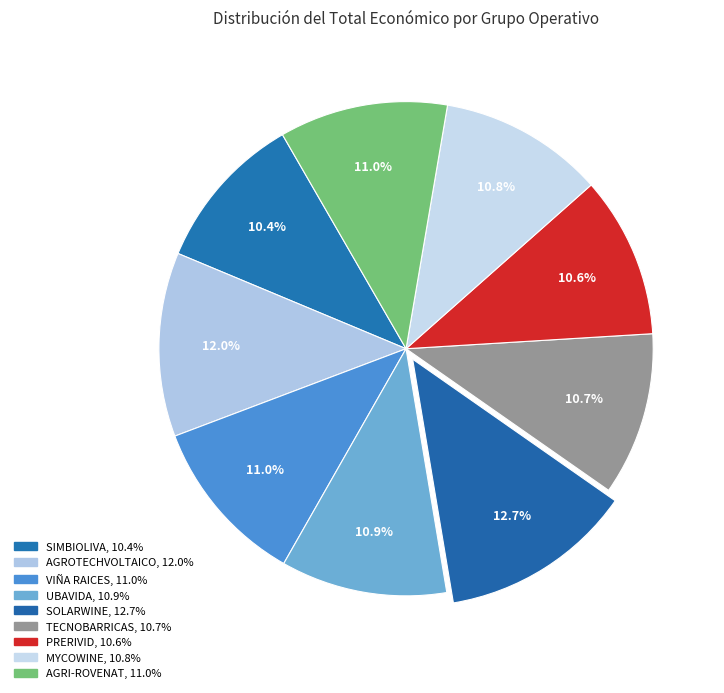

To the nearest percent, what portion does UBAVIDA represent?

11%